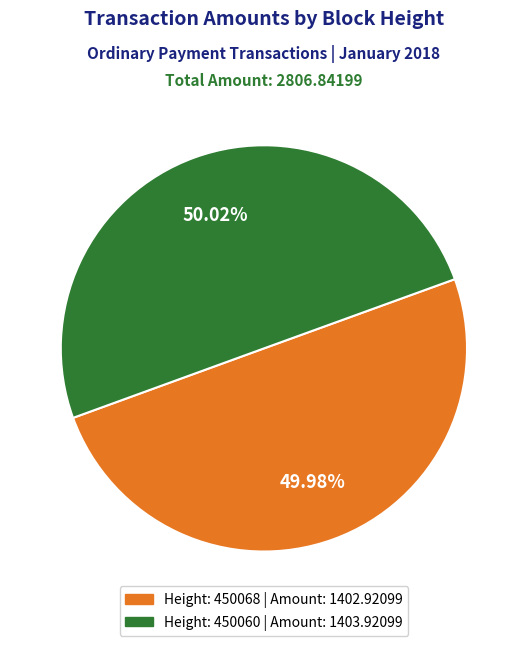

Is there any slice that represents more than half of the pie?

Yes